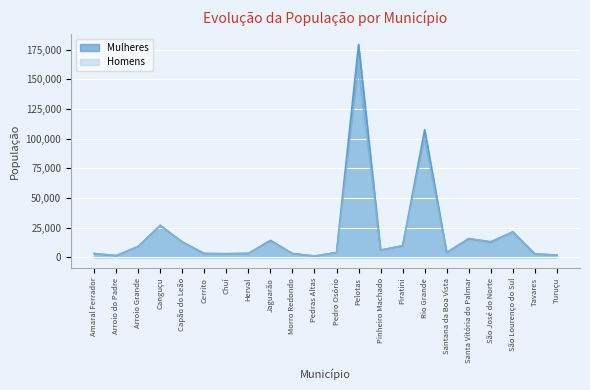

Between Amaral Ferrador and Piratini, which series saw the biggest shift?

Homens